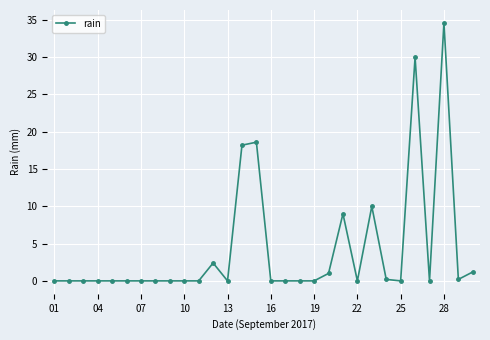

What is the difference between the maximum and second lowest values?

34.6